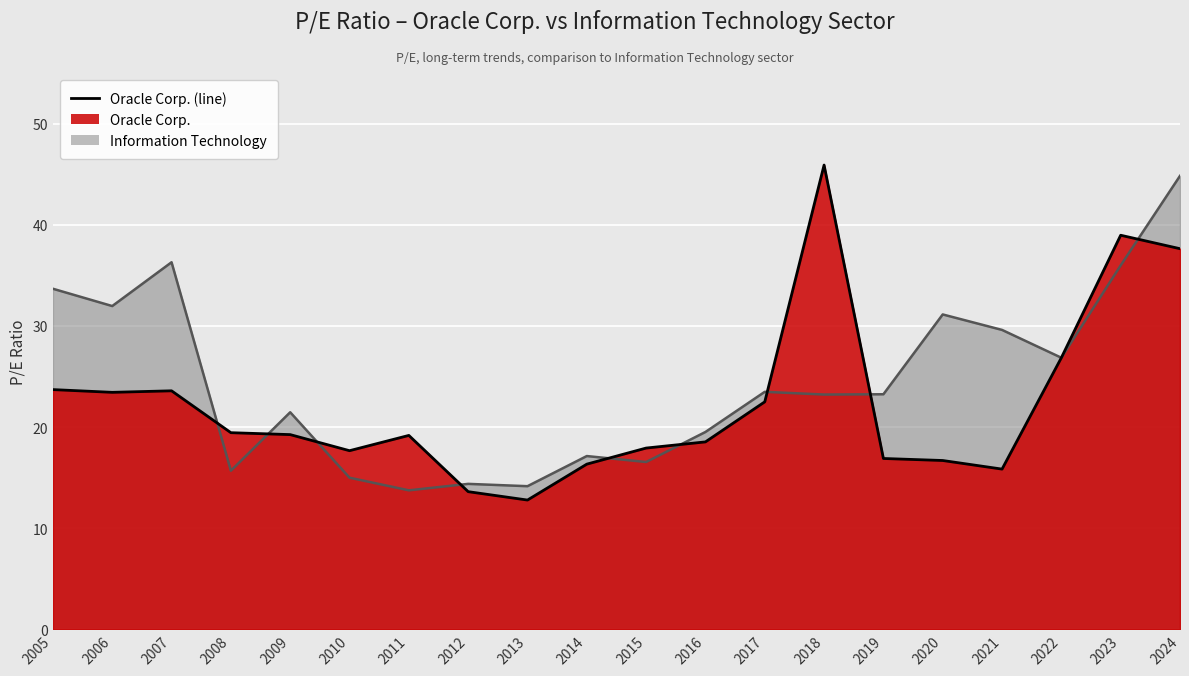

What is the average value of the Information Technology series?

24.4